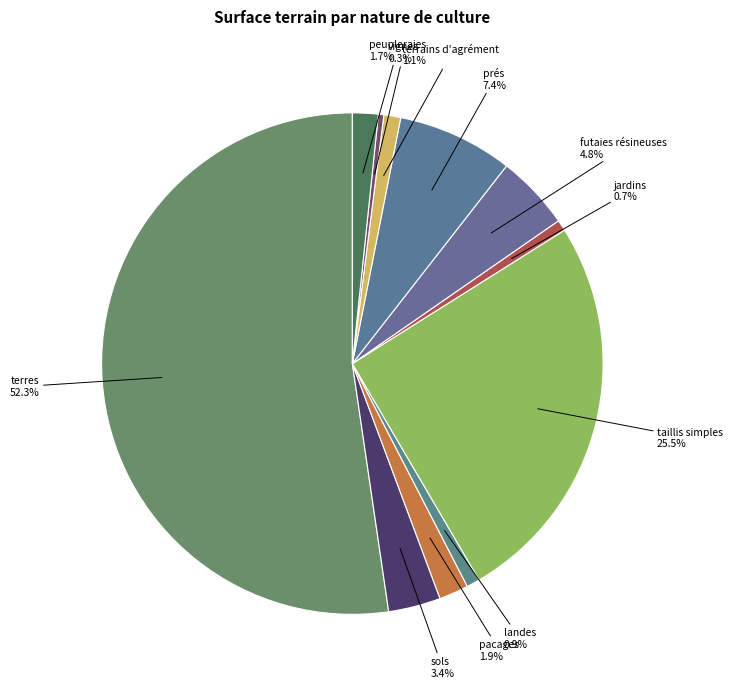

To the nearest percent, what percentage of the pie is landes?

1%